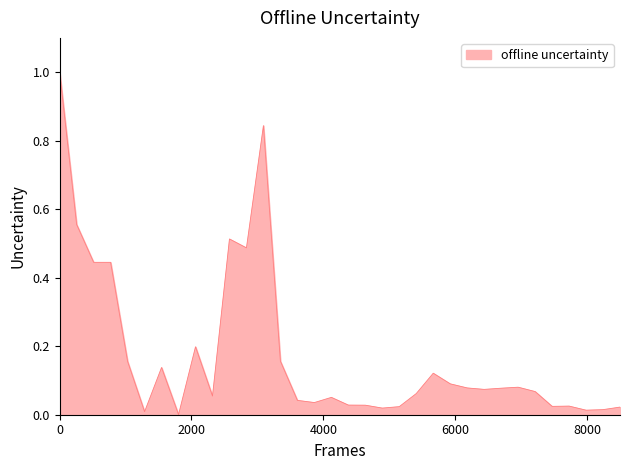

Does the chart display data point markers on the line(s)?

No